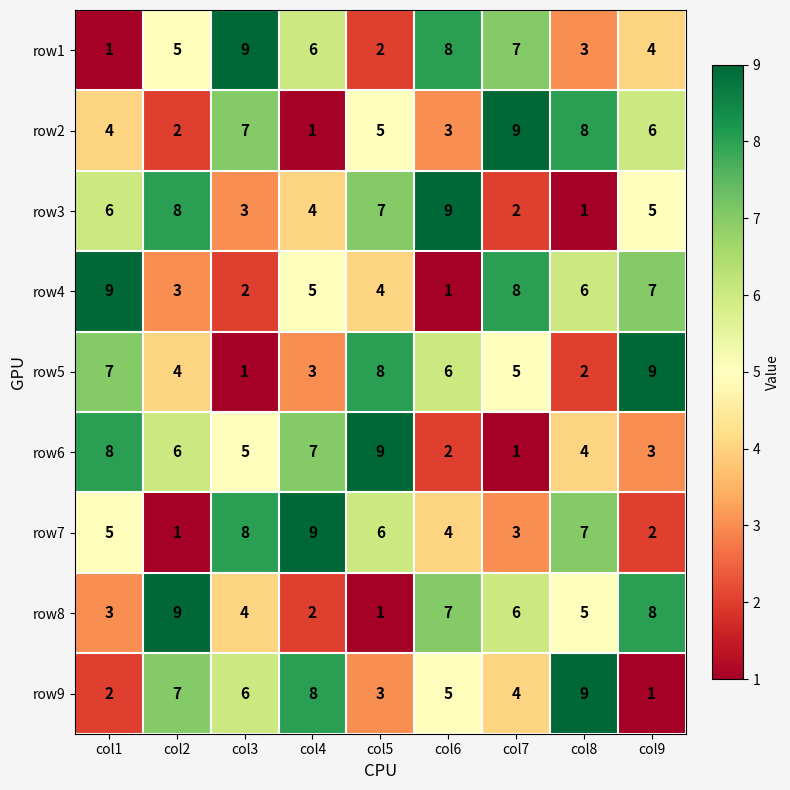

At how many categories does at least one series exceed 1?

9